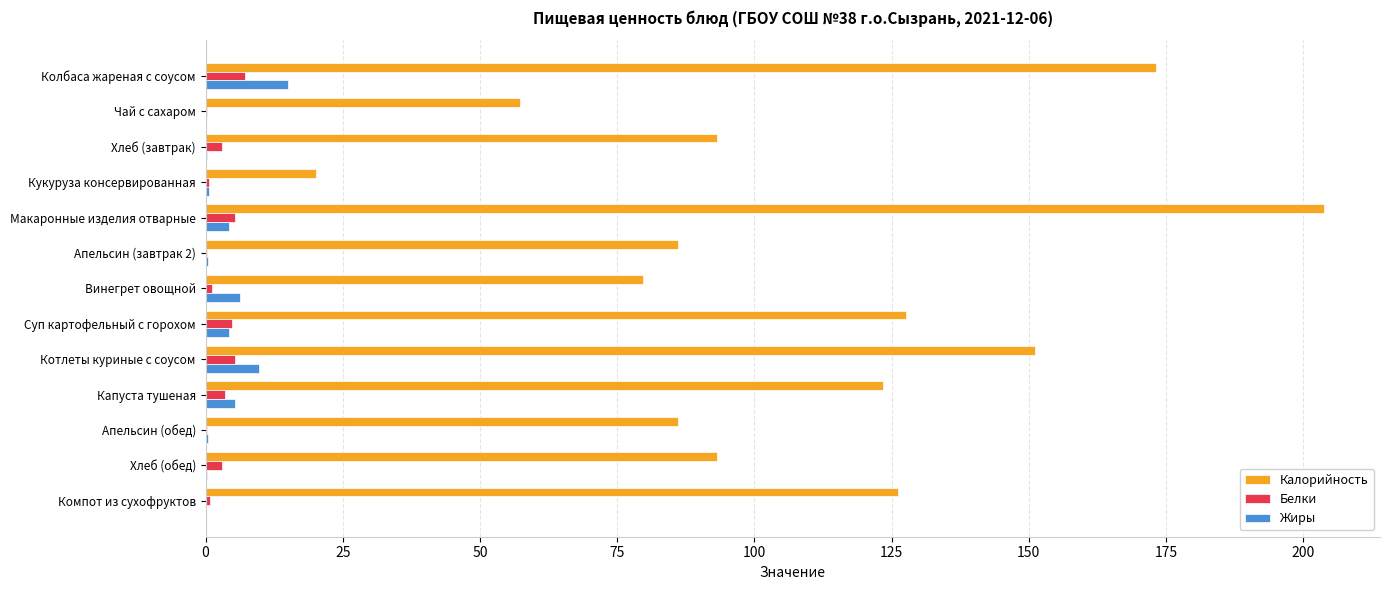

Is the value of Калорийность at Винегрет овощной greater than the value of Жиры at Компот из сухофруктов?

Yes